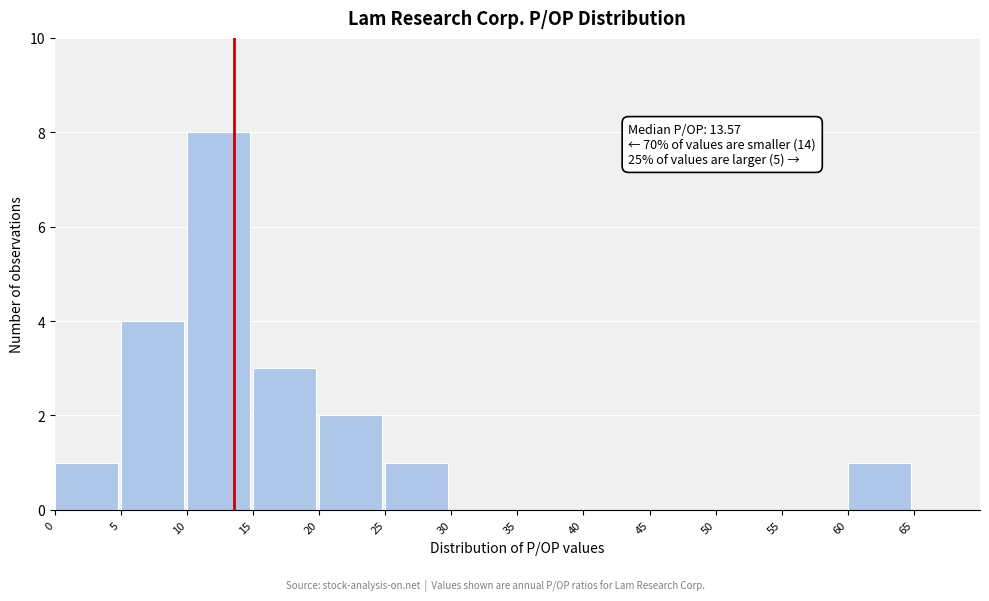

Over which range of the x-axis is the bar tallest?

10 to 15